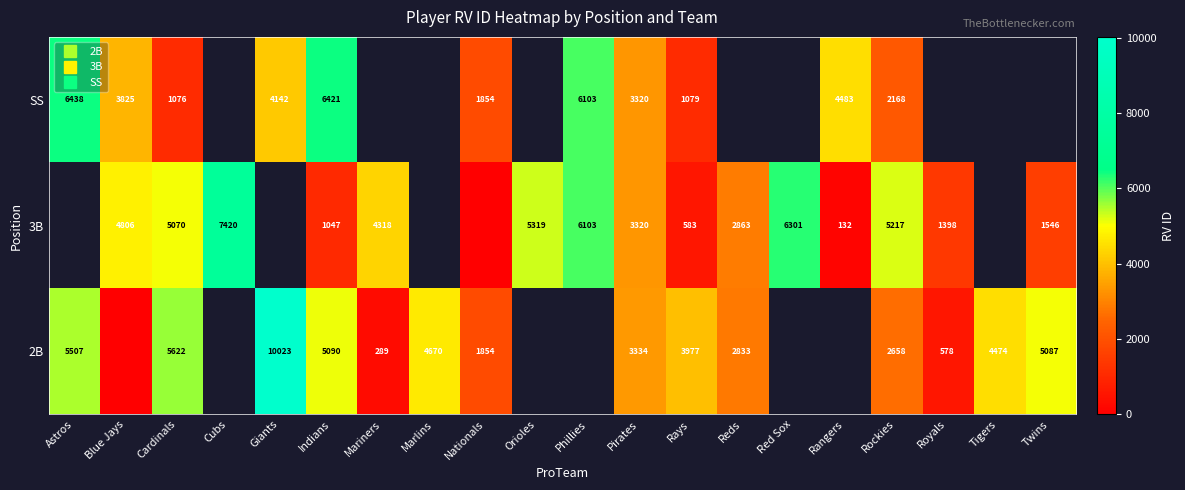

What is the difference between the SS values at Rangers and Indians?

1938.0